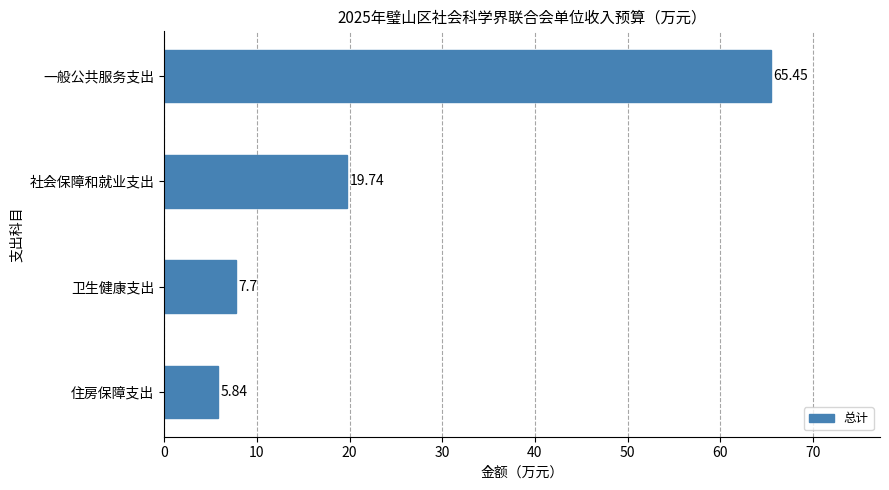

Are the bars grouped side by side (vs. stacked)?

No